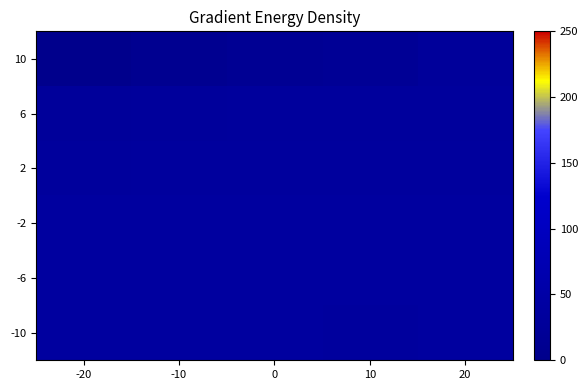

List the series in order of their peak value, lowest first.

10, 6, 2, -2, -6, -10